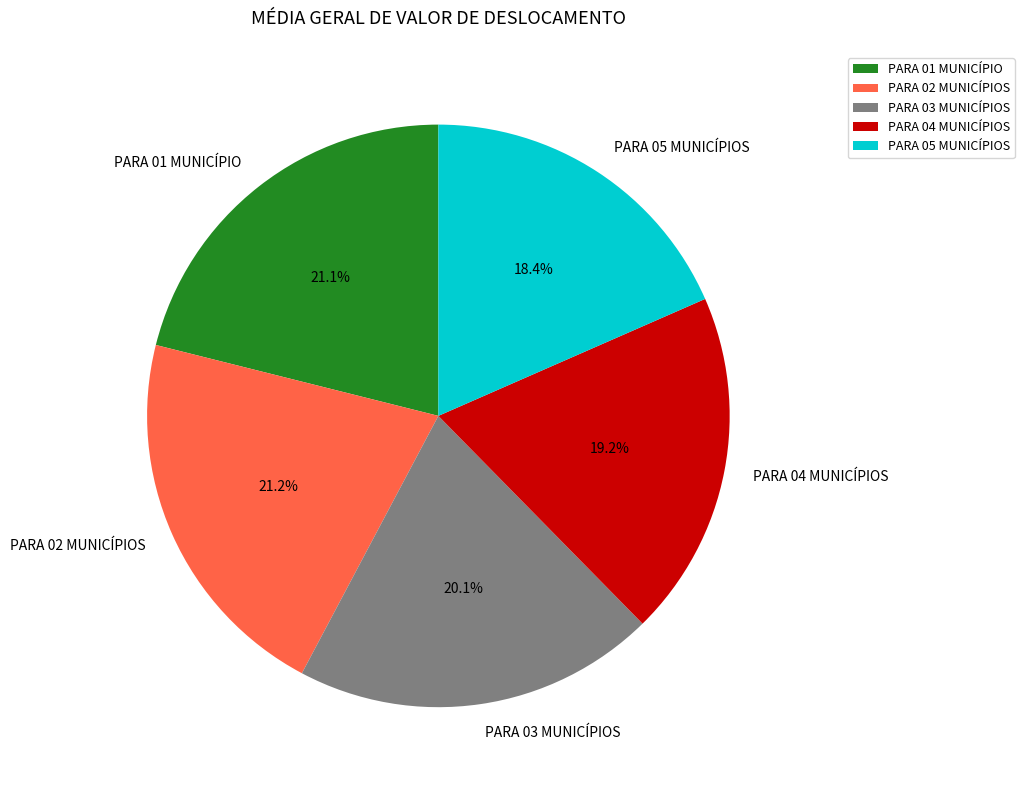

Do PARA 02 MUNICÍPIOS and PARA 04 MUNICÍPIOS together represent more than half of the pie?

No